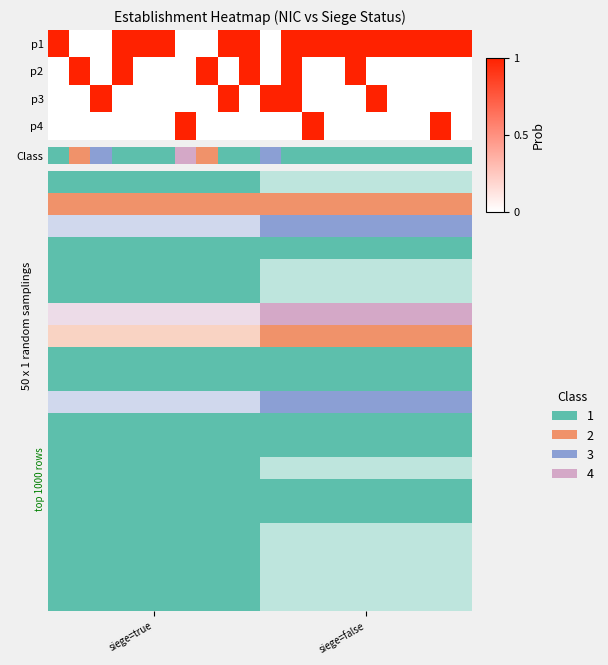

Rank the series by their maximum value, from highest to lowest.

p1, p2, p3, p4